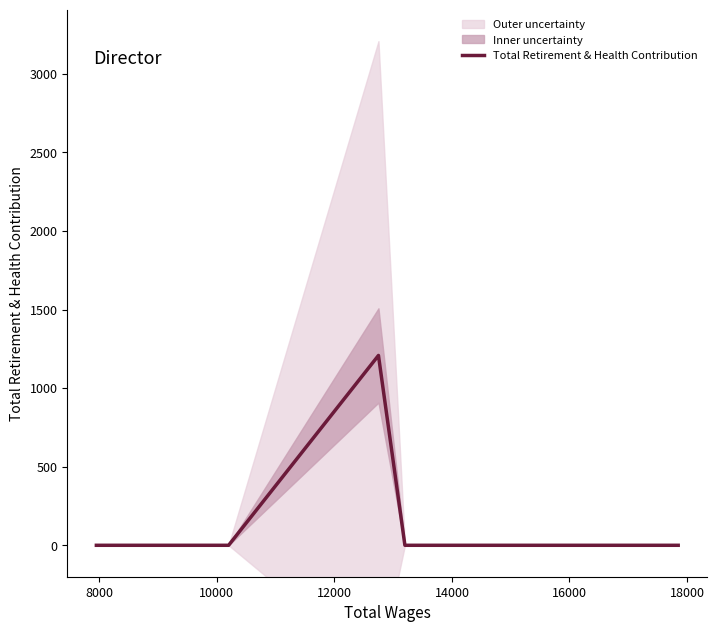

What is the difference between the maximum and minimum values?

1208